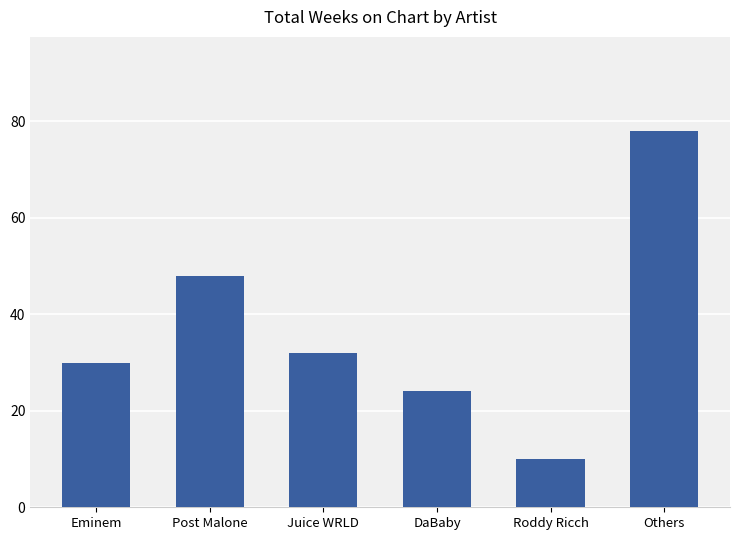

List the labels in order of value, smallest first.

Roddy Ricch, DaBaby, Eminem, Juice WRLD, Post Malone, Others